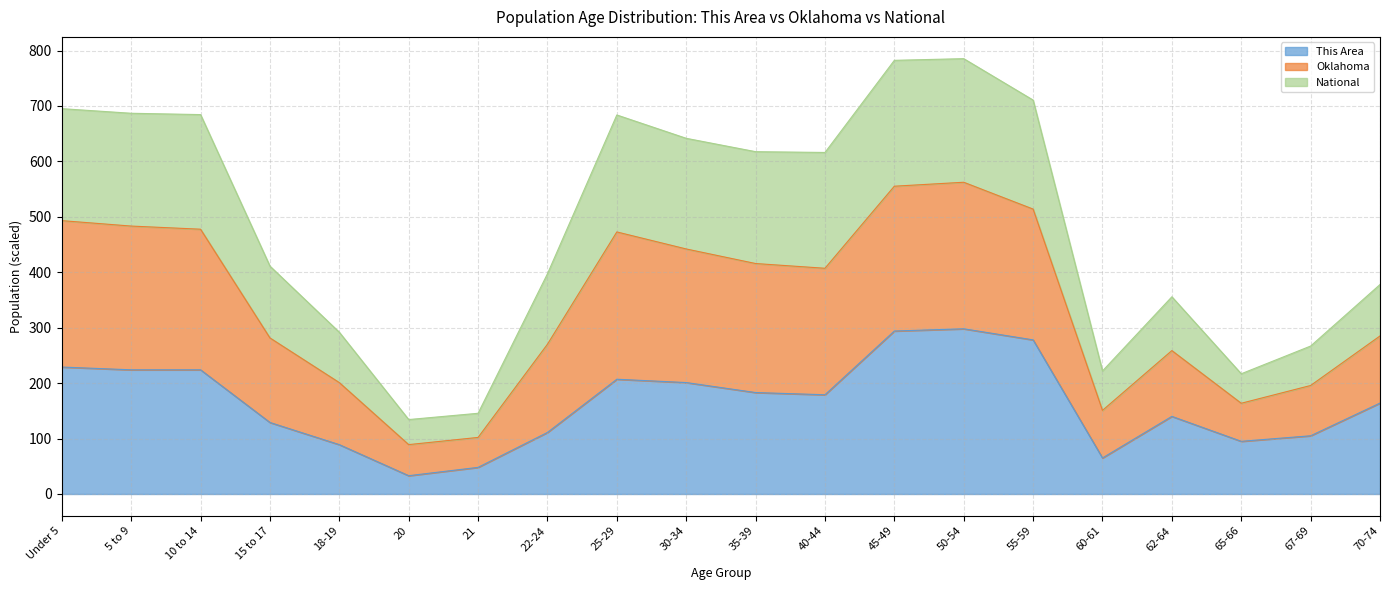

The Oklahoma series shows 71.2 at 21. True or false?

False